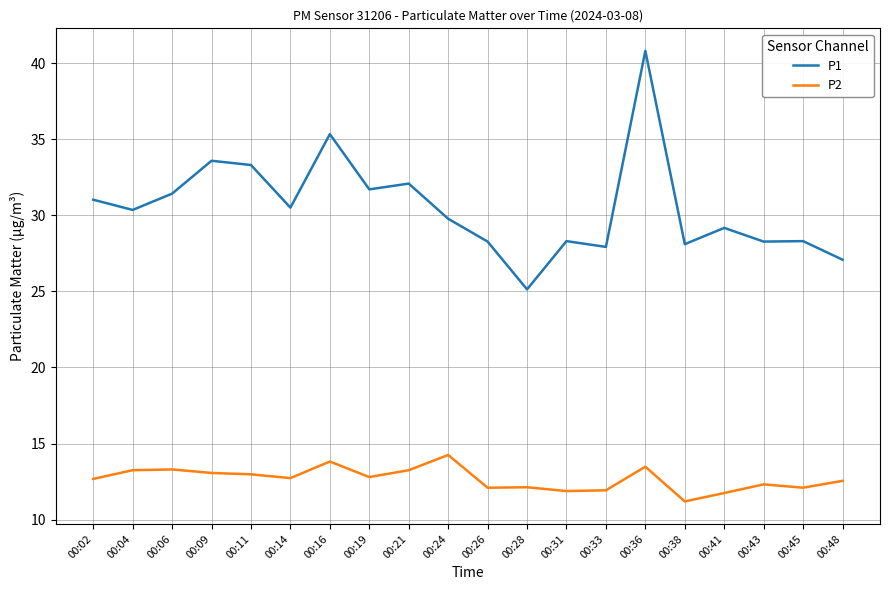

Which series has the widest spread of values?

P1